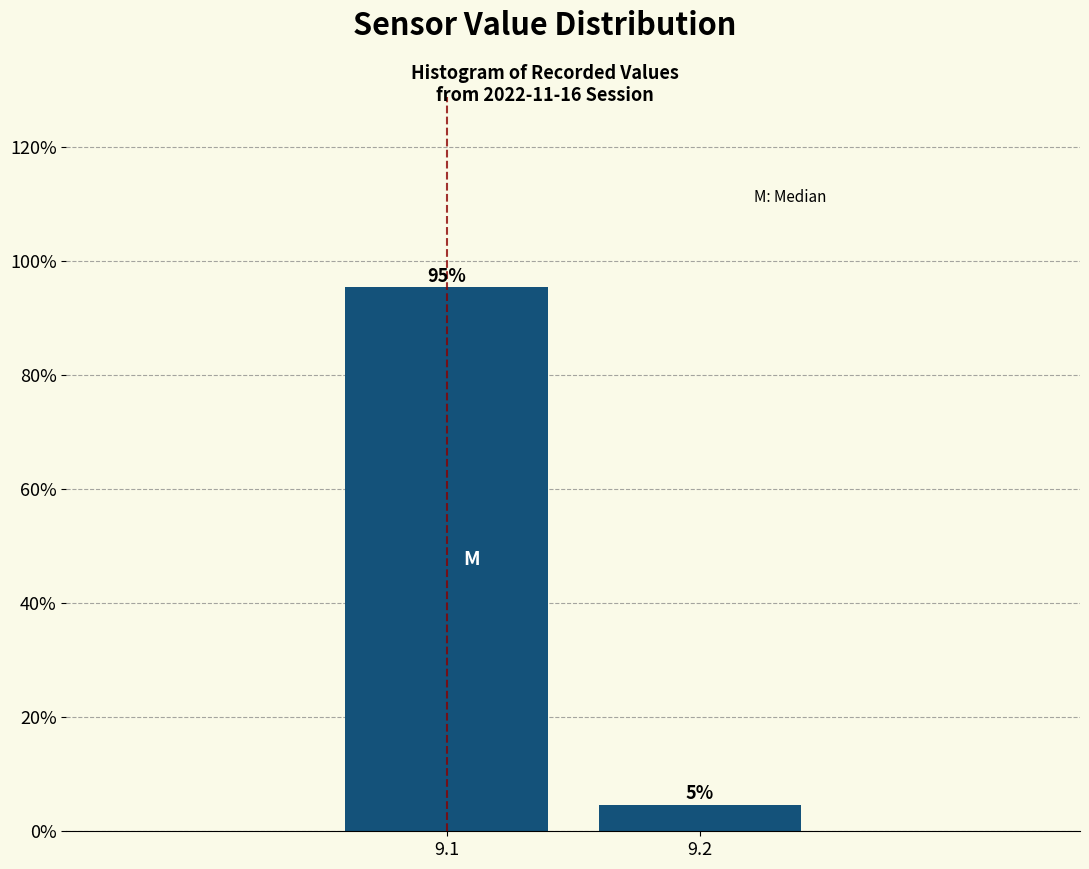

What is the value of the 1st bar from the left?

95.3